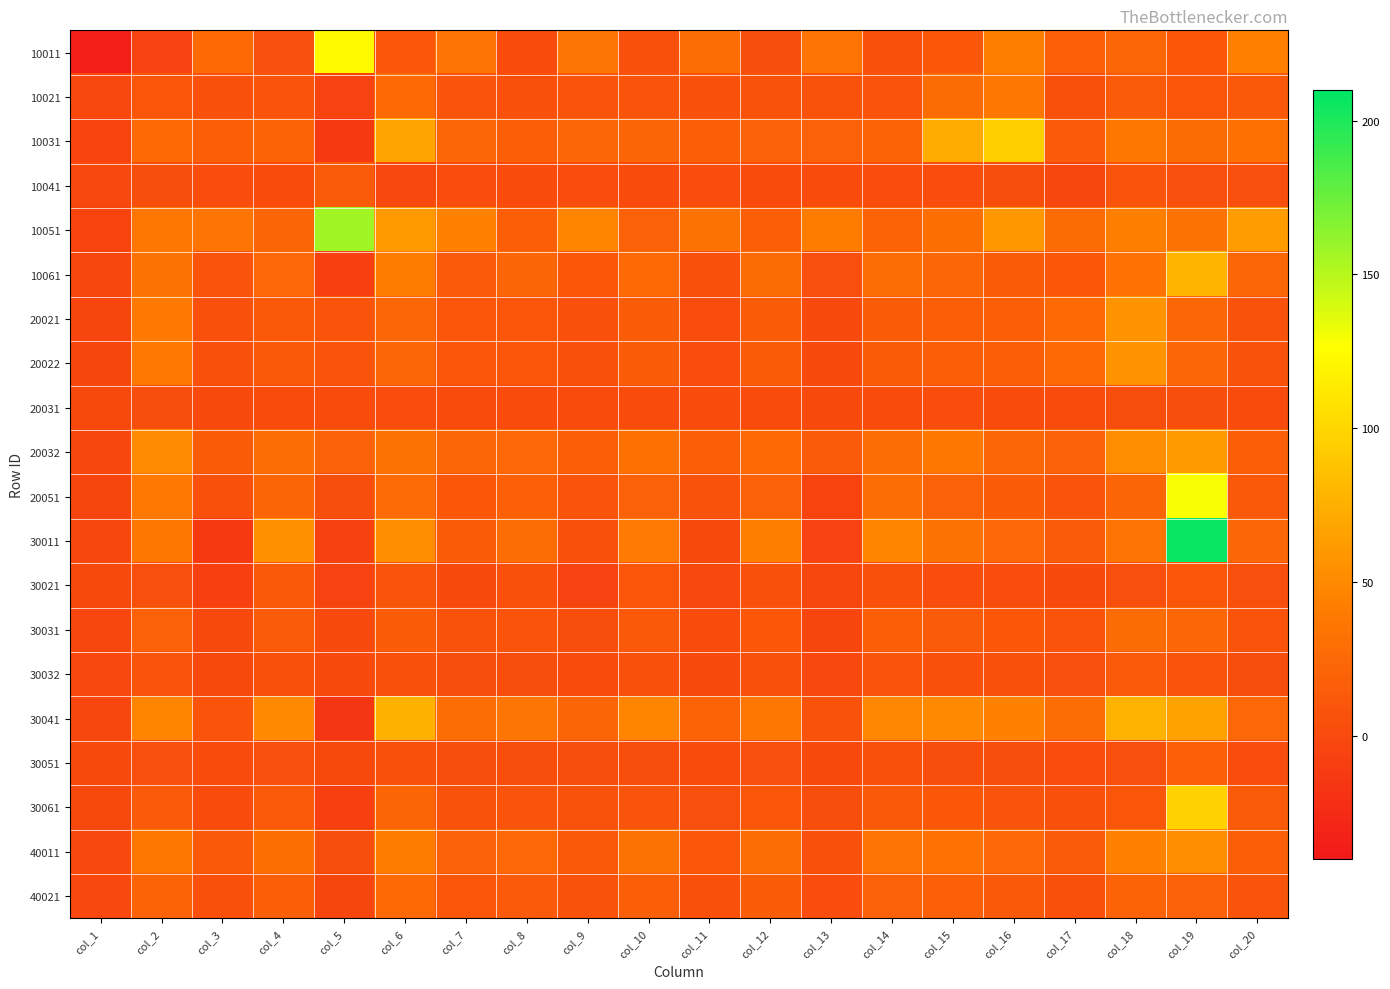

Which label corresponds to the smallest value in the chart?

col_1